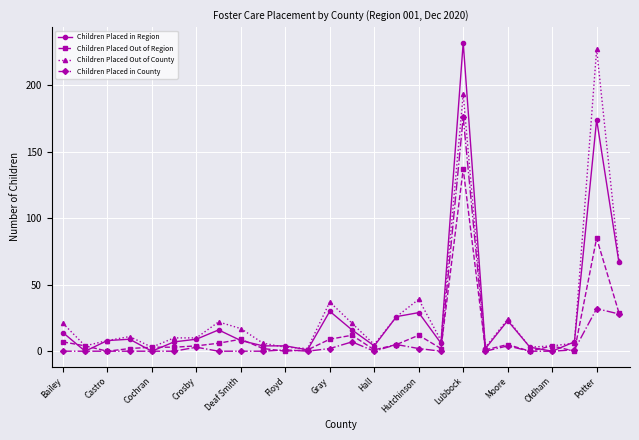

What is the highest value of the Children Placed Out of County series?

227